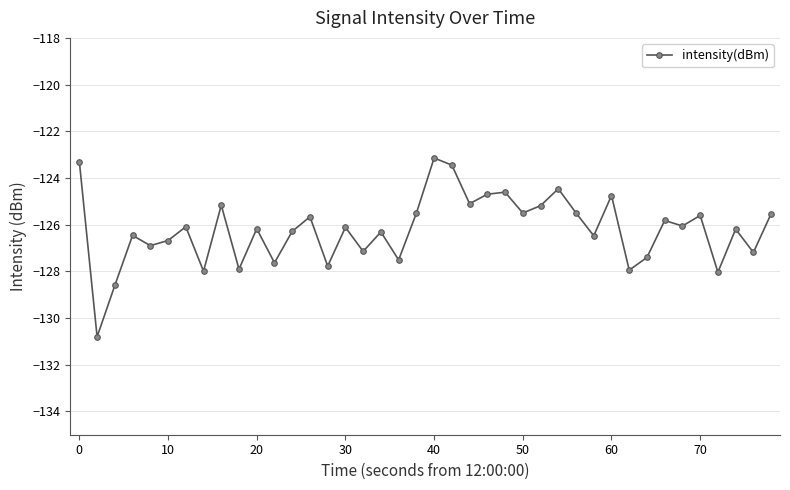

Does the chart display data point markers on the line(s)?

Yes